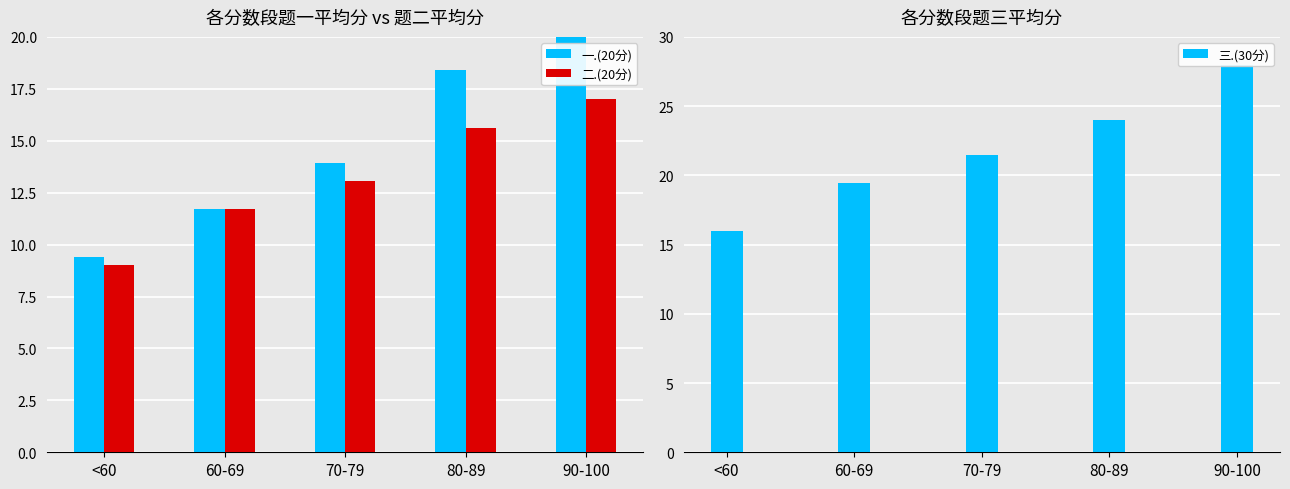

What is the label of the 3rd bar from the left?

70-79